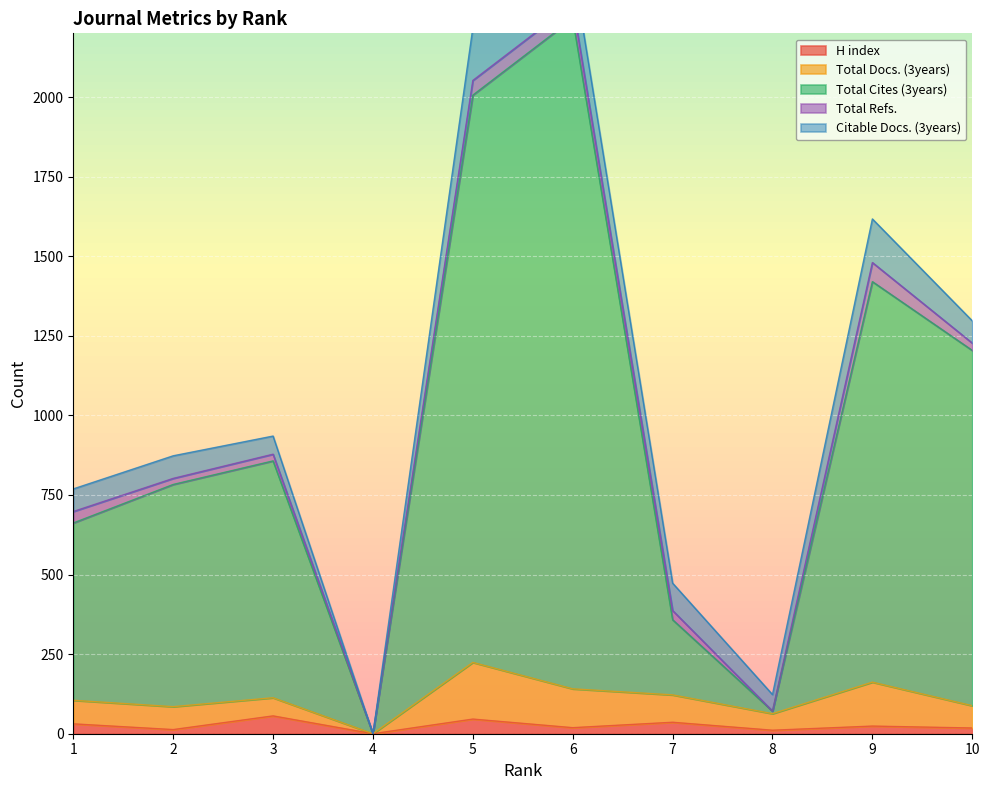

Reading left to right, extract all data points from this chart.

H index: 31	13	56	0	46	19	36	11	24	18
Total Docs. (3years): 74	72	57	0	178	122	86	52	138	70
Total Cites (3years): 557	698	744	0	1782	2105	236	8	1258	1116
Total Refs.: 36	19	21	0	46	46	29	0	60	23
Citable Docs. (3years): 71	71	57	0	165	121	86	52	137	70